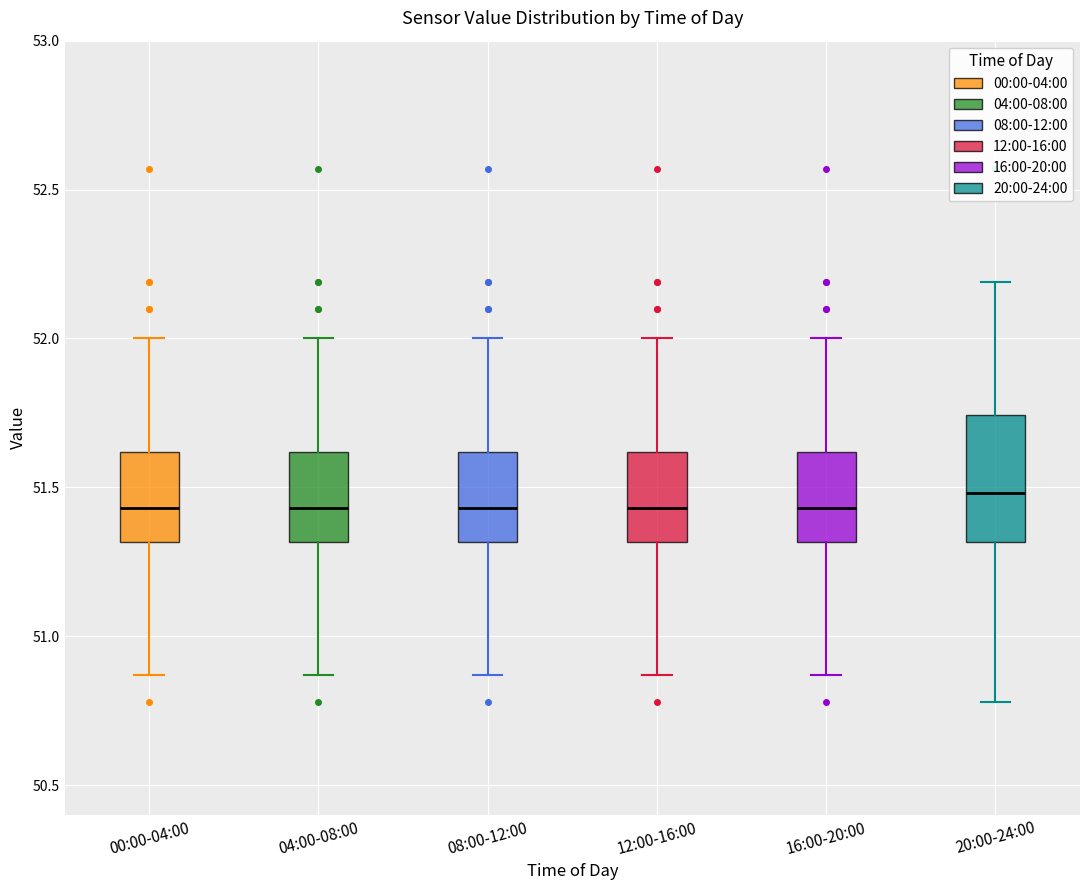

Reading left to right, read every box against the y-axis: the position of its median line, the range the box covers, and the ends of its whiskers. The values are not printed on the chart, so give them approximately, as read against the axis.

00:00-04:00: median 51.45, box 51.30 to 51.60, whiskers 50.85 to 52.00
04:00-08:00: median 51.45, box 51.30 to 51.60, whiskers 50.85 to 52.00
08:00-12:00: median 51.45, box 51.30 to 51.60, whiskers 50.85 to 52.00
12:00-16:00: median 51.45, box 51.30 to 51.60, whiskers 50.85 to 52.00
16:00-20:00: median 51.45, box 51.30 to 51.60, whiskers 50.85 to 52.00
20:00-24:00: median 51.50, box 51.30 to 51.75, whiskers 50.80 to 52.20